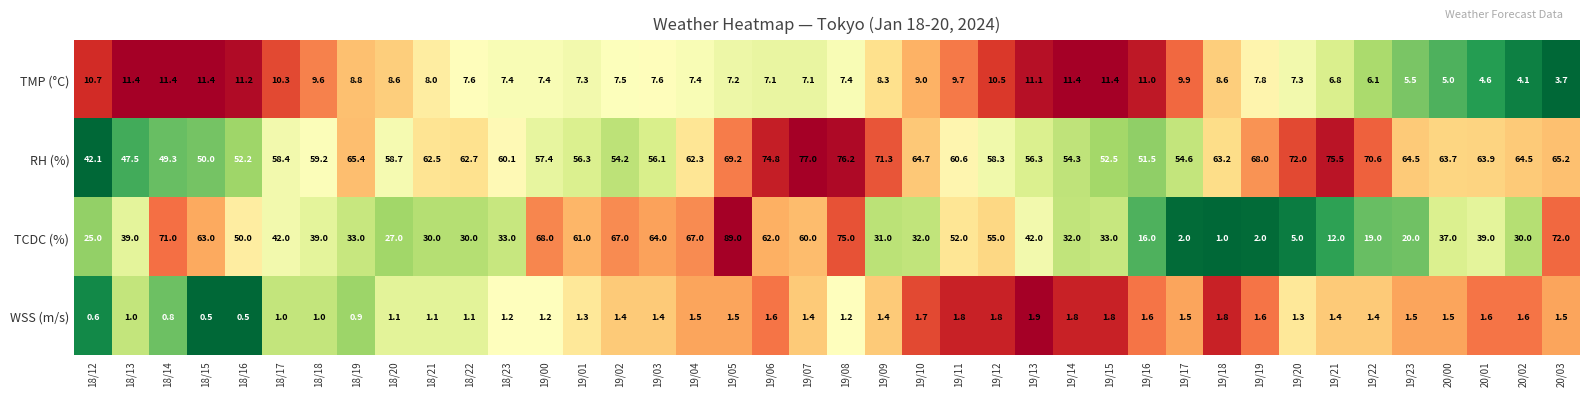

Which series has the largest range (max minus min)?

TCDC (%)